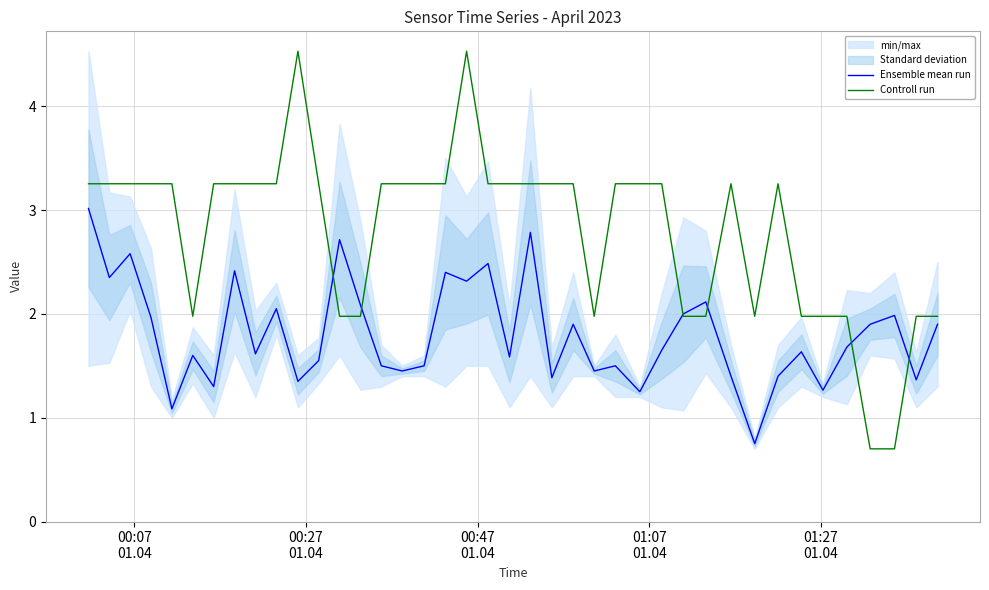

After their last crossing, which series has the higher values: Controll run or Ensemble mean run?

Controll run